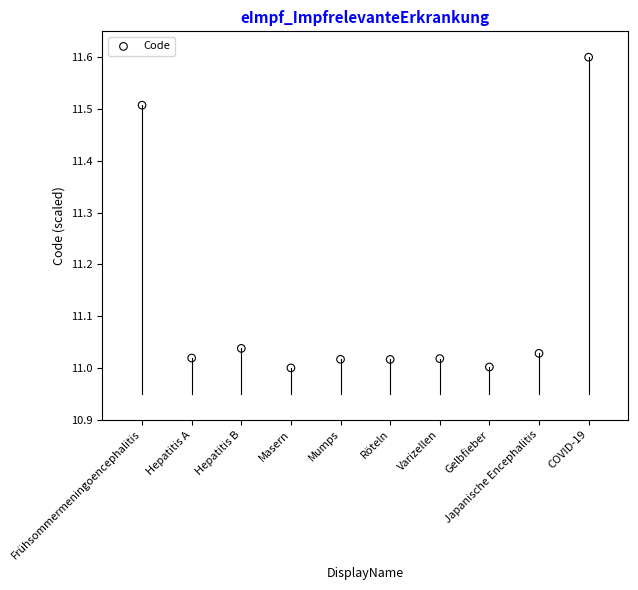

What is the range of Y values (max minus min)?

0.6